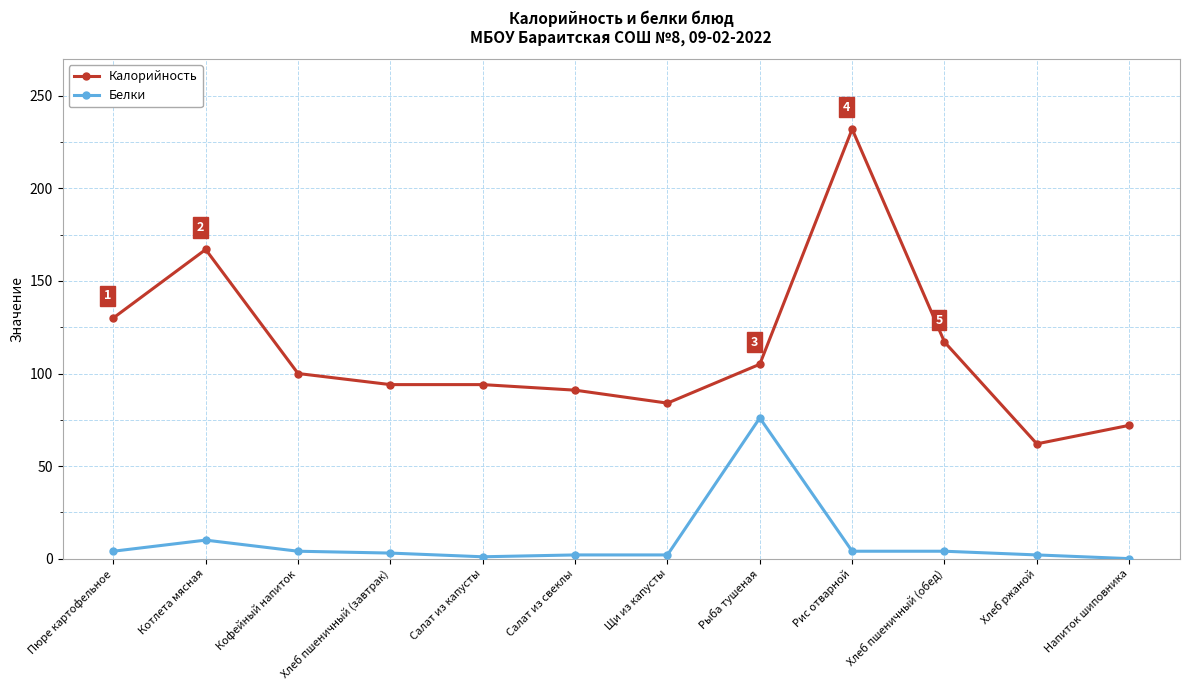

List the series in order of their peak value, highest first.

Калорийность, Белки